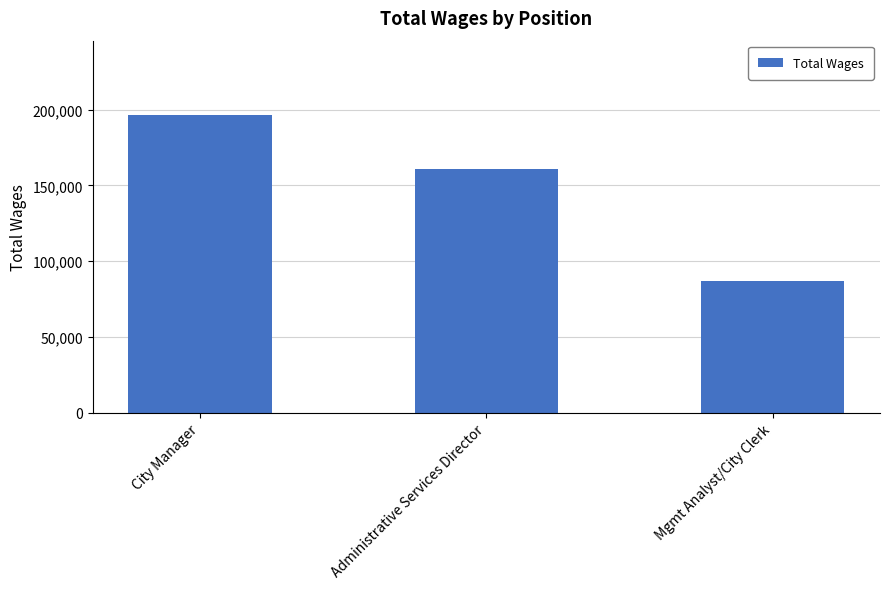

How many values are below 160653?

1